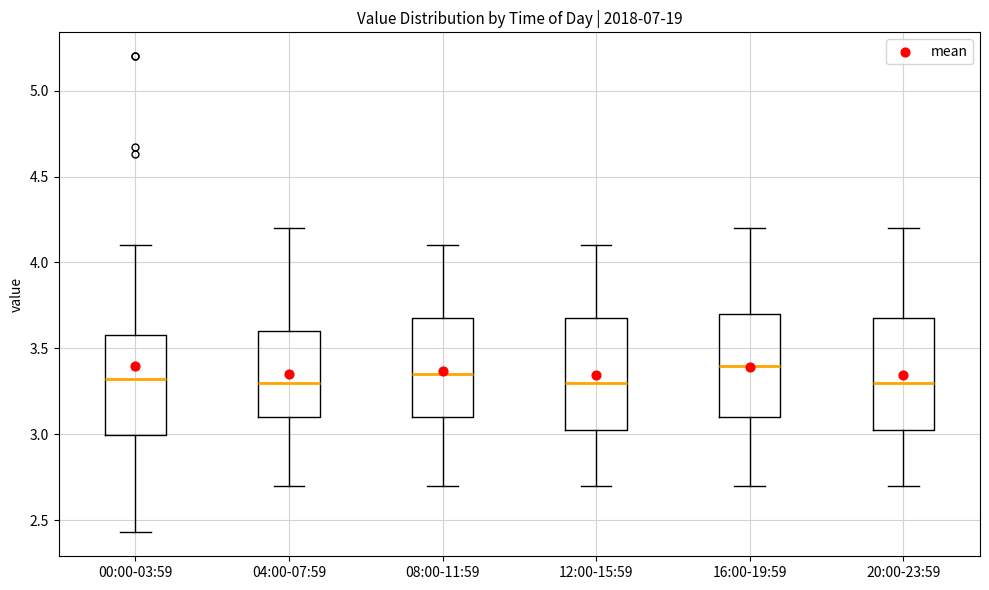

Reading left to right, read every box against the y-axis: the position of its median line, the range the box covers, and the ends of its whiskers. The values are not printed on the chart, so give them approximately, as read against the axis.

00:00-03:59: median 3.30, box 3.00 to 3.60, whiskers 2.45 to 4.10
04:00-07:59: median 3.30, box 3.10 to 3.60, whiskers 2.70 to 4.20
08:00-11:59: median 3.35, box 3.10 to 3.70, whiskers 2.70 to 4.10
12:00-15:59: median 3.30, box 3.05 to 3.70, whiskers 2.70 to 4.10
16:00-19:59: median 3.40, box 3.10 to 3.70, whiskers 2.70 to 4.20
20:00-23:59: median 3.30, box 3.05 to 3.70, whiskers 2.70 to 4.20